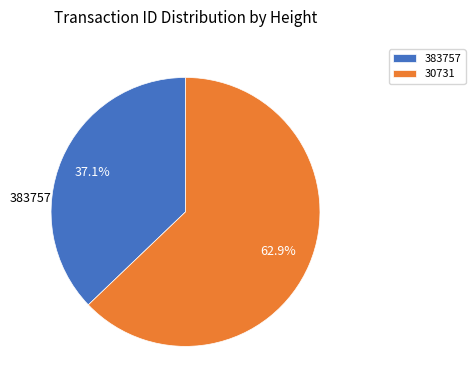

What is the smallest slice in the pie chart?

383757